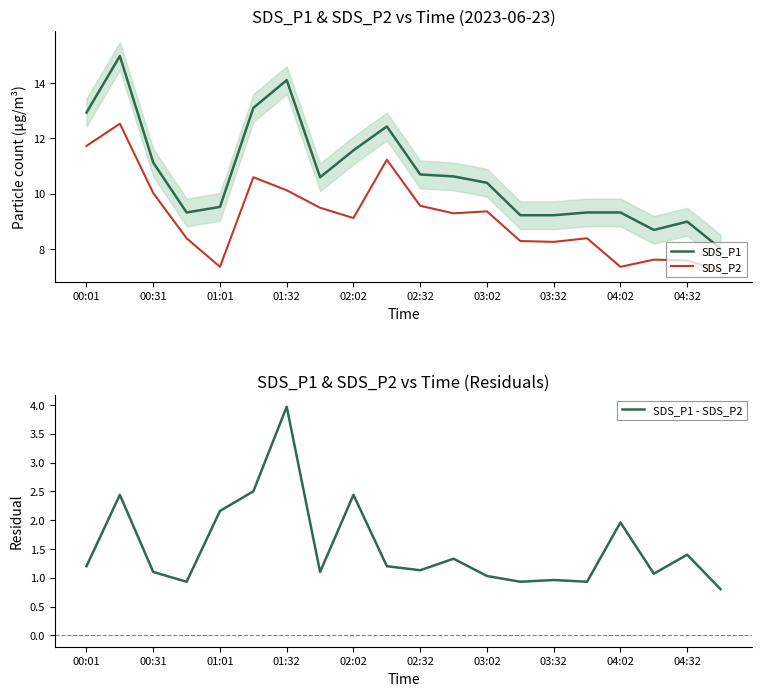

True or false: SDS_P2 and SDS_P1 intersect in this chart.

False